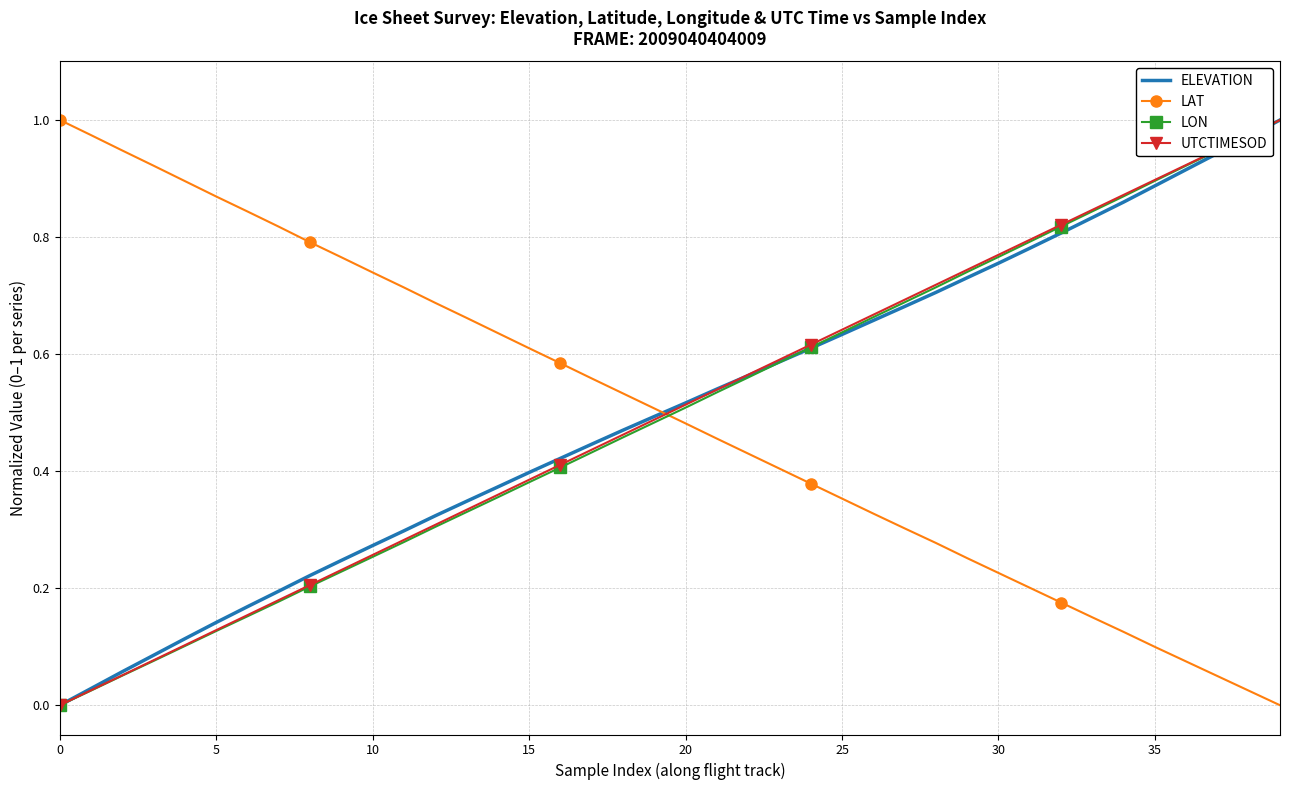

How many times do UTCTIMESOD and LAT cross each other?

1